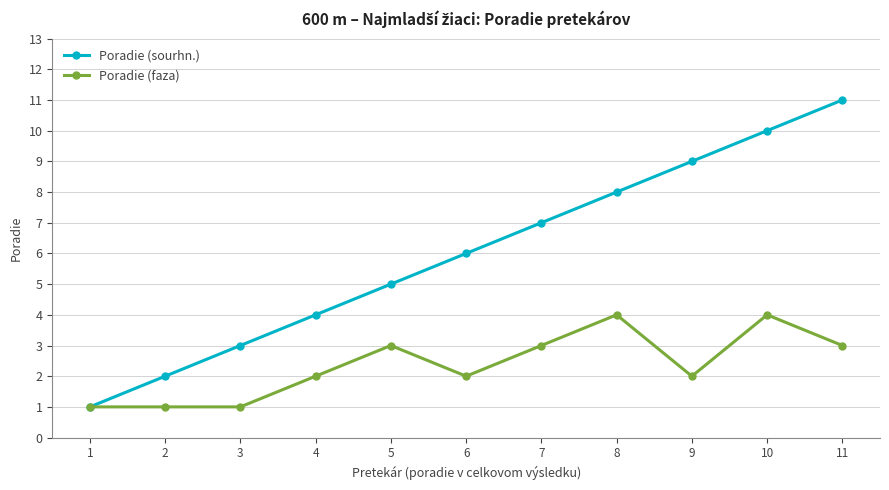

True or false: Poradie (faza) has a value of 3 at 7.

True